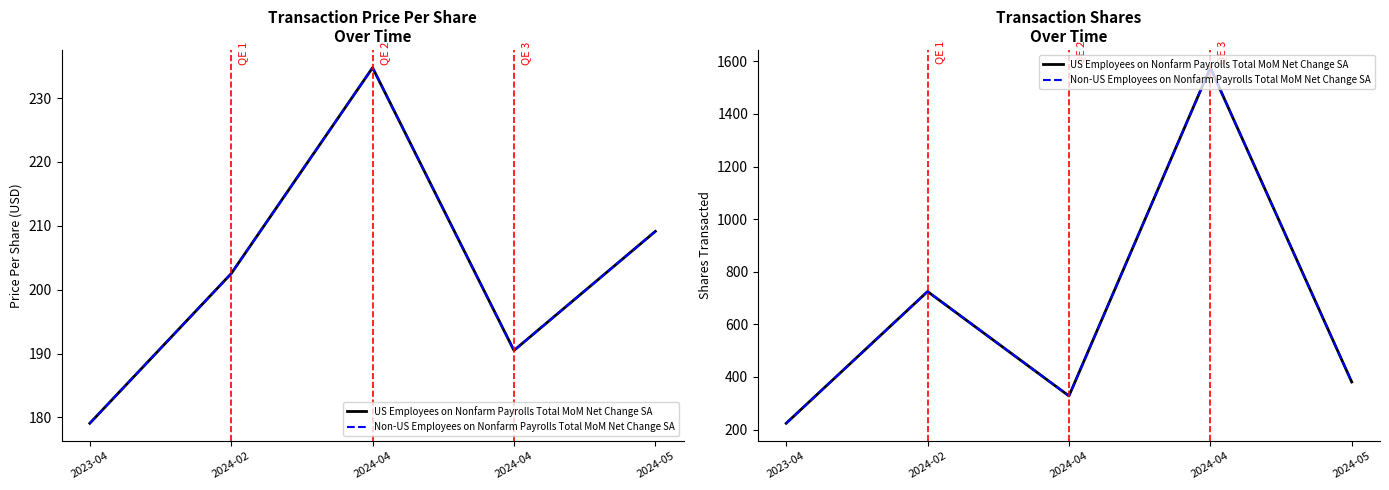

What is the smallest value displayed?

224